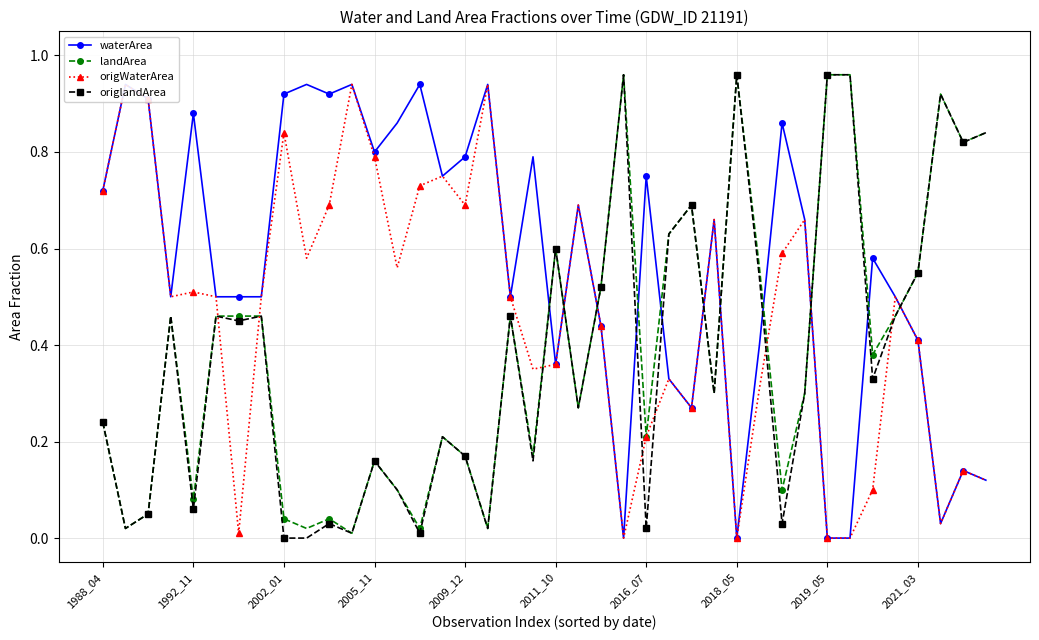

How many lines are shown in the chart?

4